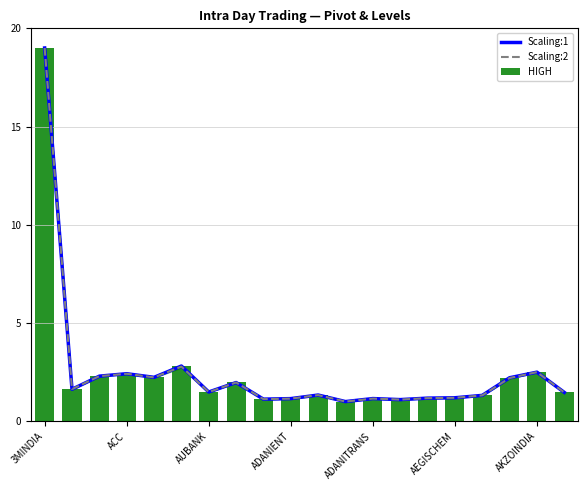

What is the lowest value of the Scaling:1 series?

1.0